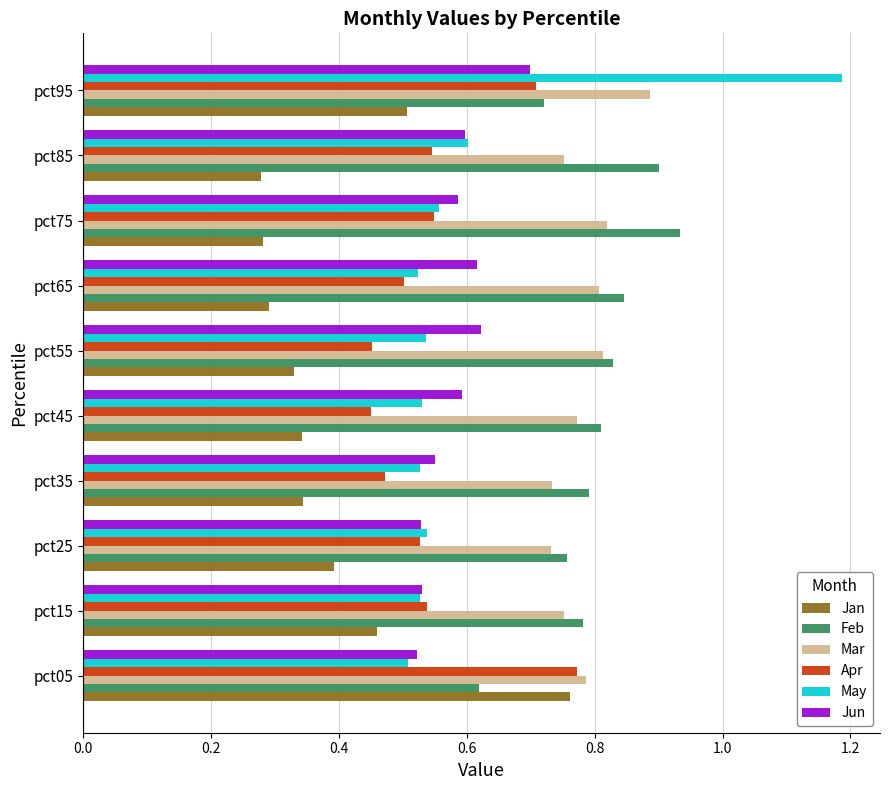

Which series has the largest range (max minus min)?

May